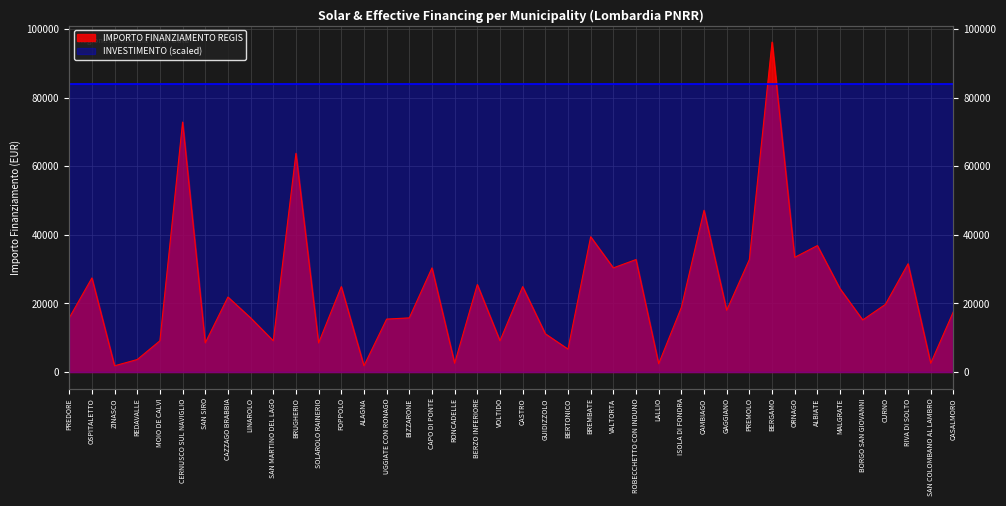

Is it true that the value at BERZO INFERIORE is 10138?

False